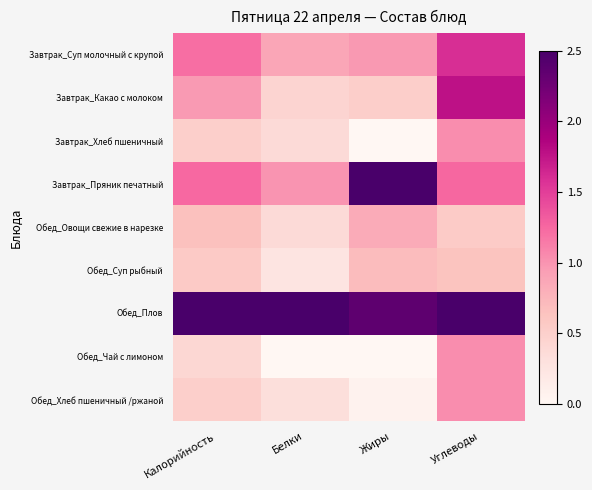

What is the difference between the highest and lowest values at Углеводы?

1.9